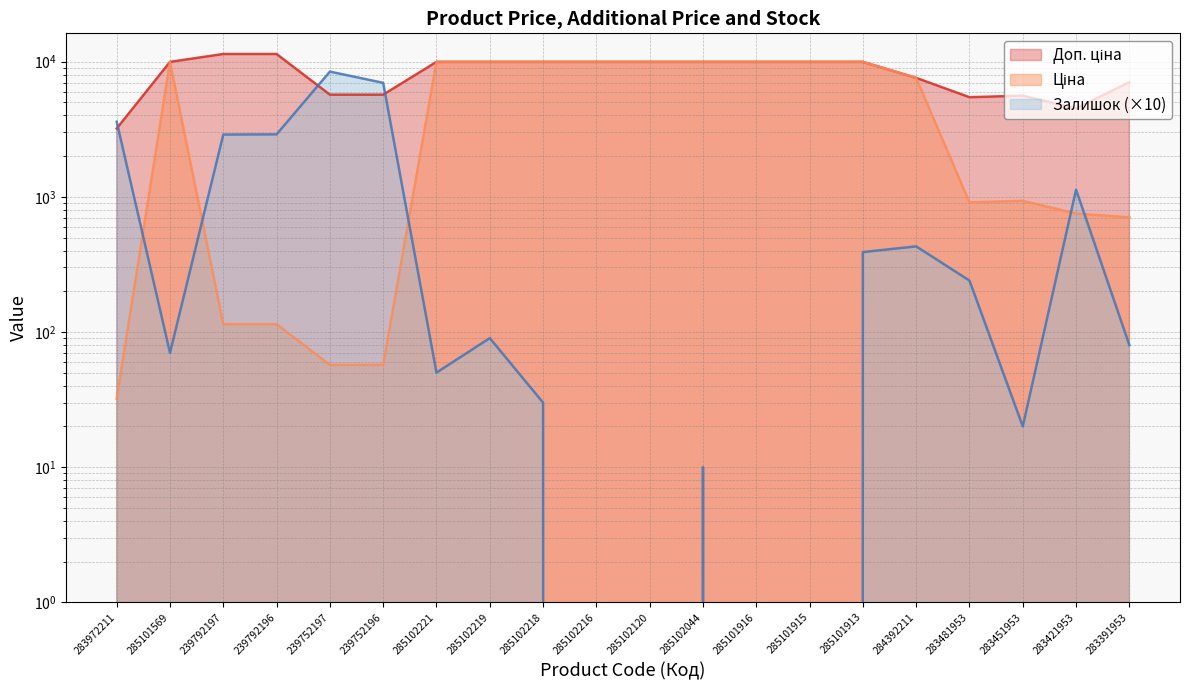

Reading left to right, what are all the values shown in this chart?

Ціна: 32.0	9975.0	114.1	114.1	57.0	57.0	9975.0	9975.0	9975.0	9975.0	9975.0	9975.0	9975.0	9975.0	9975.0	7596.5	910.4	934.5	752.2	705.1
Доп. ціна: 3205.0	9975.0	11410.0	11410.0	5705.0	5705.0	9975.0	9975.0	9975.0	9975.0	9975.0	9975.0	9975.0	9975.0	9975.0	7596.5	5462.3	5607.2	4513.3	7051.3
Залишок: 3600.0	70.0	2890.0	2900.0	8450.0	6980.0	50.0	90.0	30.0	0.0	0.0	10.0	0.0	0.0	390.0	430.0	240.0	20.0	1130.0	80.0